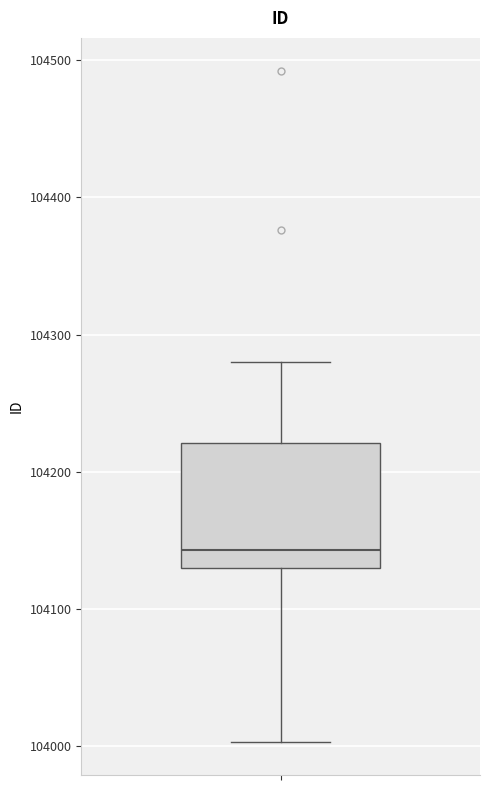

Where does the lower whisker of the box end on the y-axis? The values are not printed on the chart, so give them approximately, as read against the axis.

104000